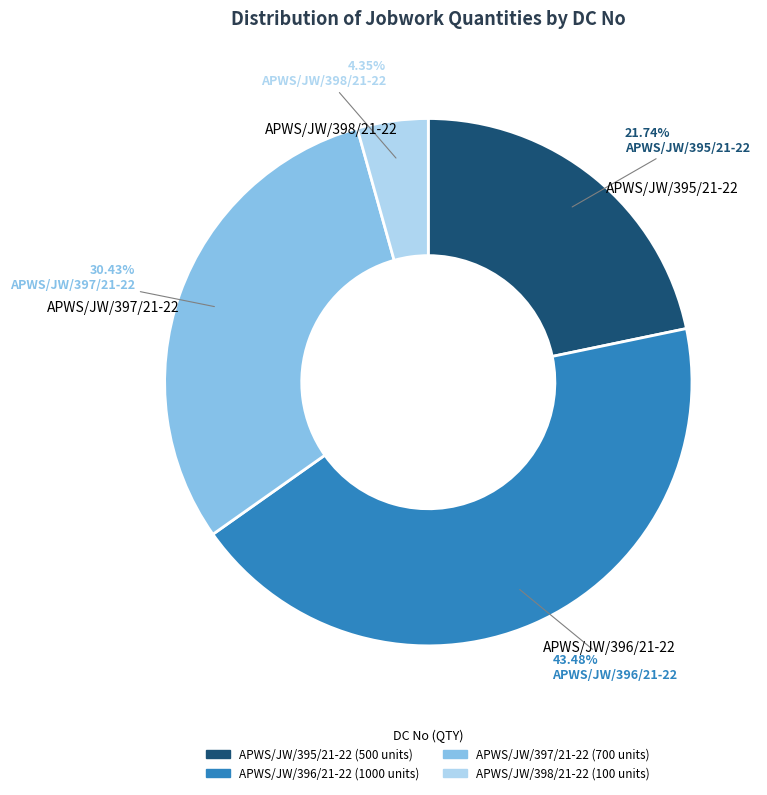

What percentage do APWS/JW/395/21-22 and APWS/JW/397/21-22 together represent?

52.2%